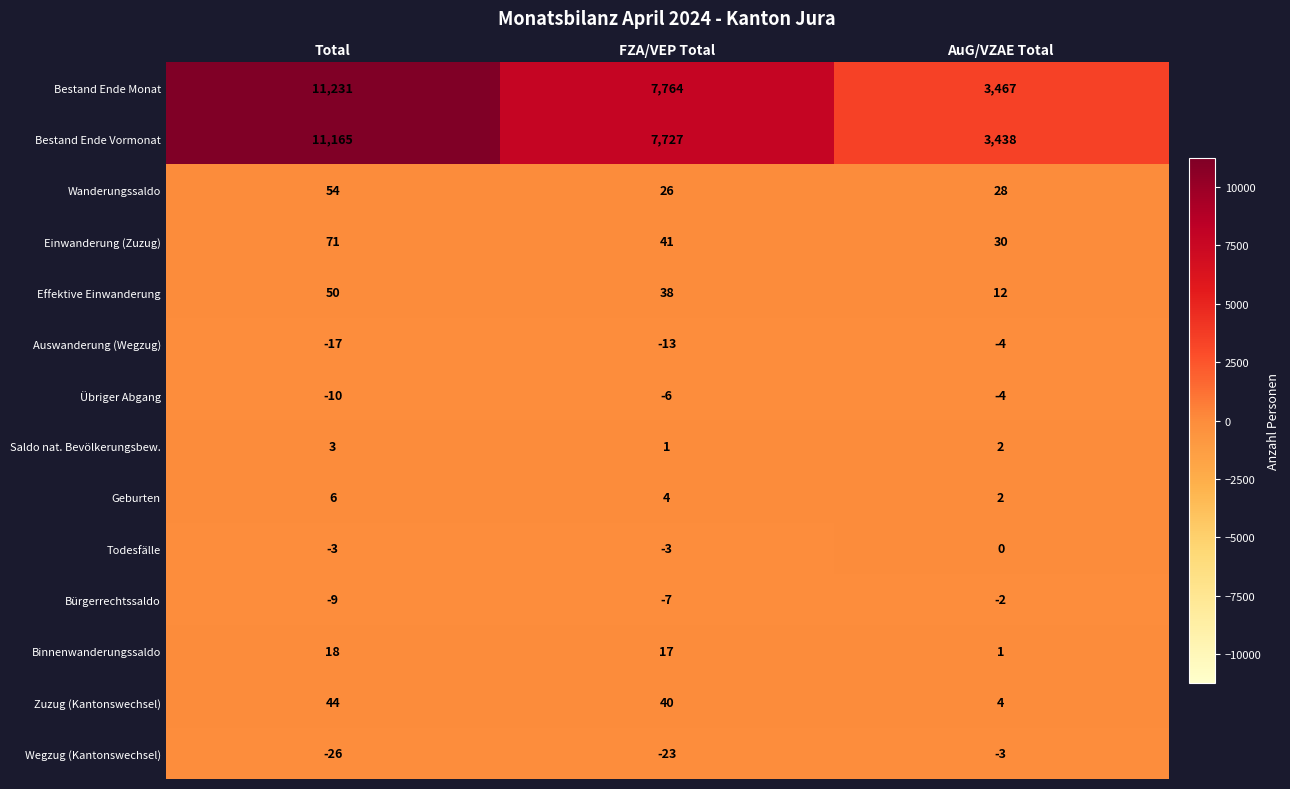

Is it true that Todesfälle equals -4 at FZA/VEP Total?

False